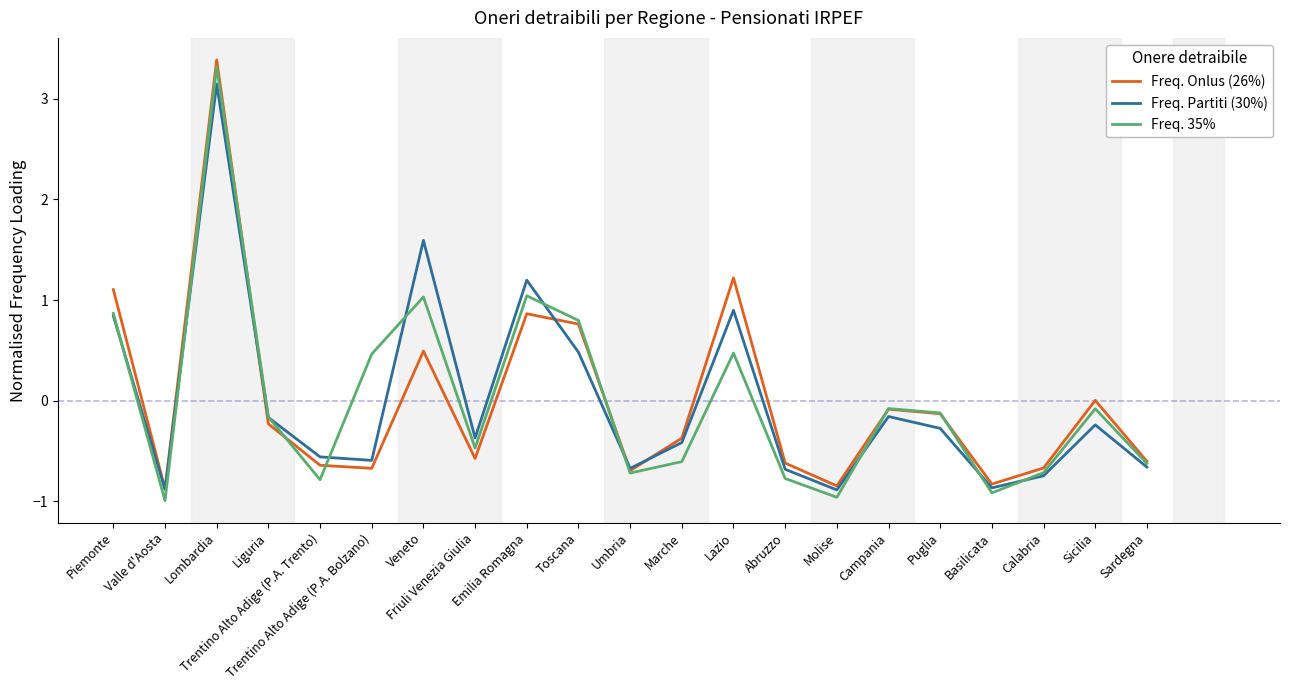

What value does the Freq. Partiti (30%) series have at Umbria?

-0.7